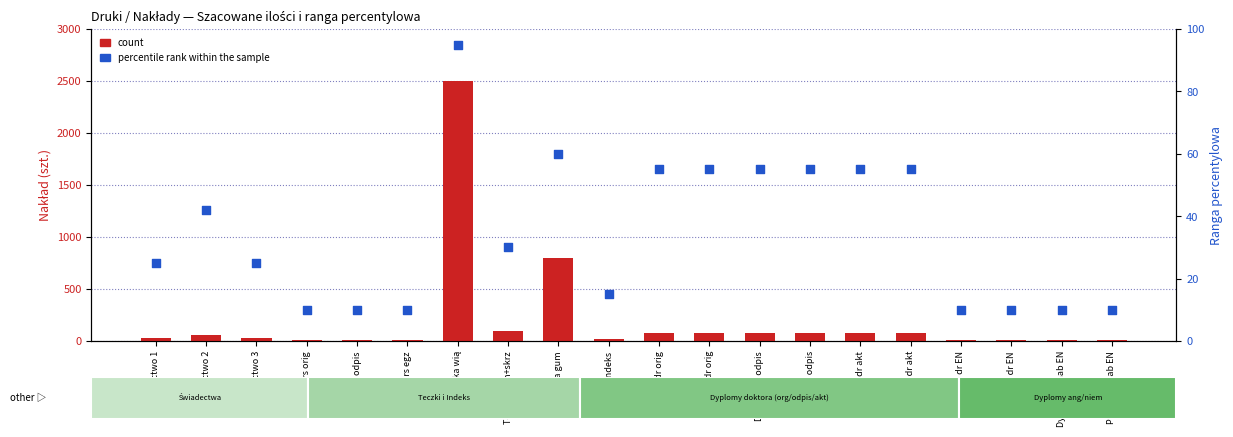

What is the total value across all series at Dyplom dr orig?

135